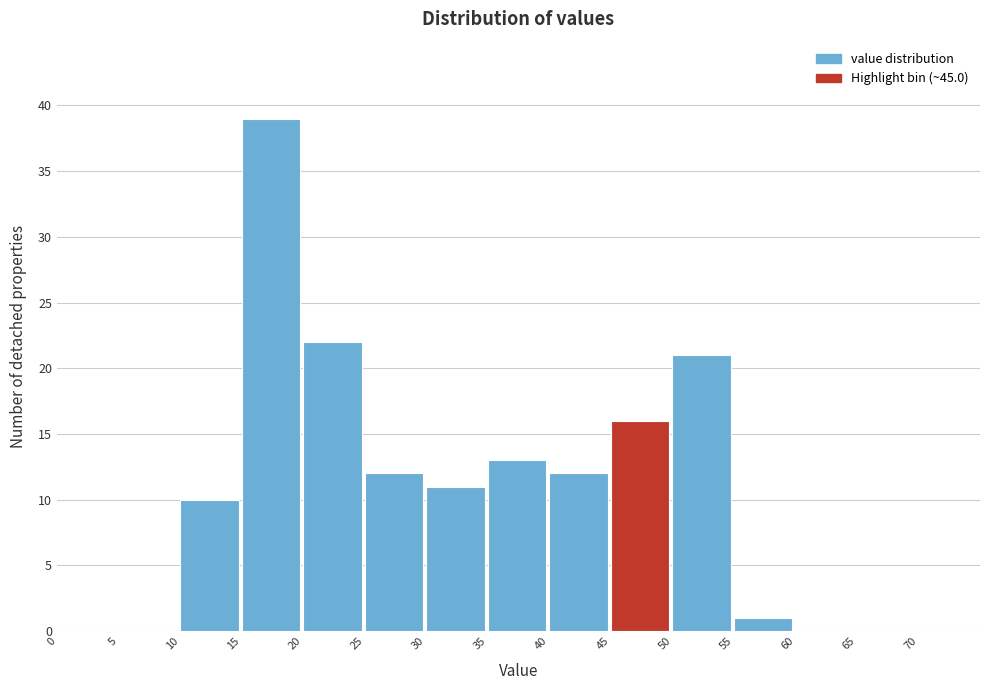

Over which range of the x-axis is the bar tallest?

15 to 20